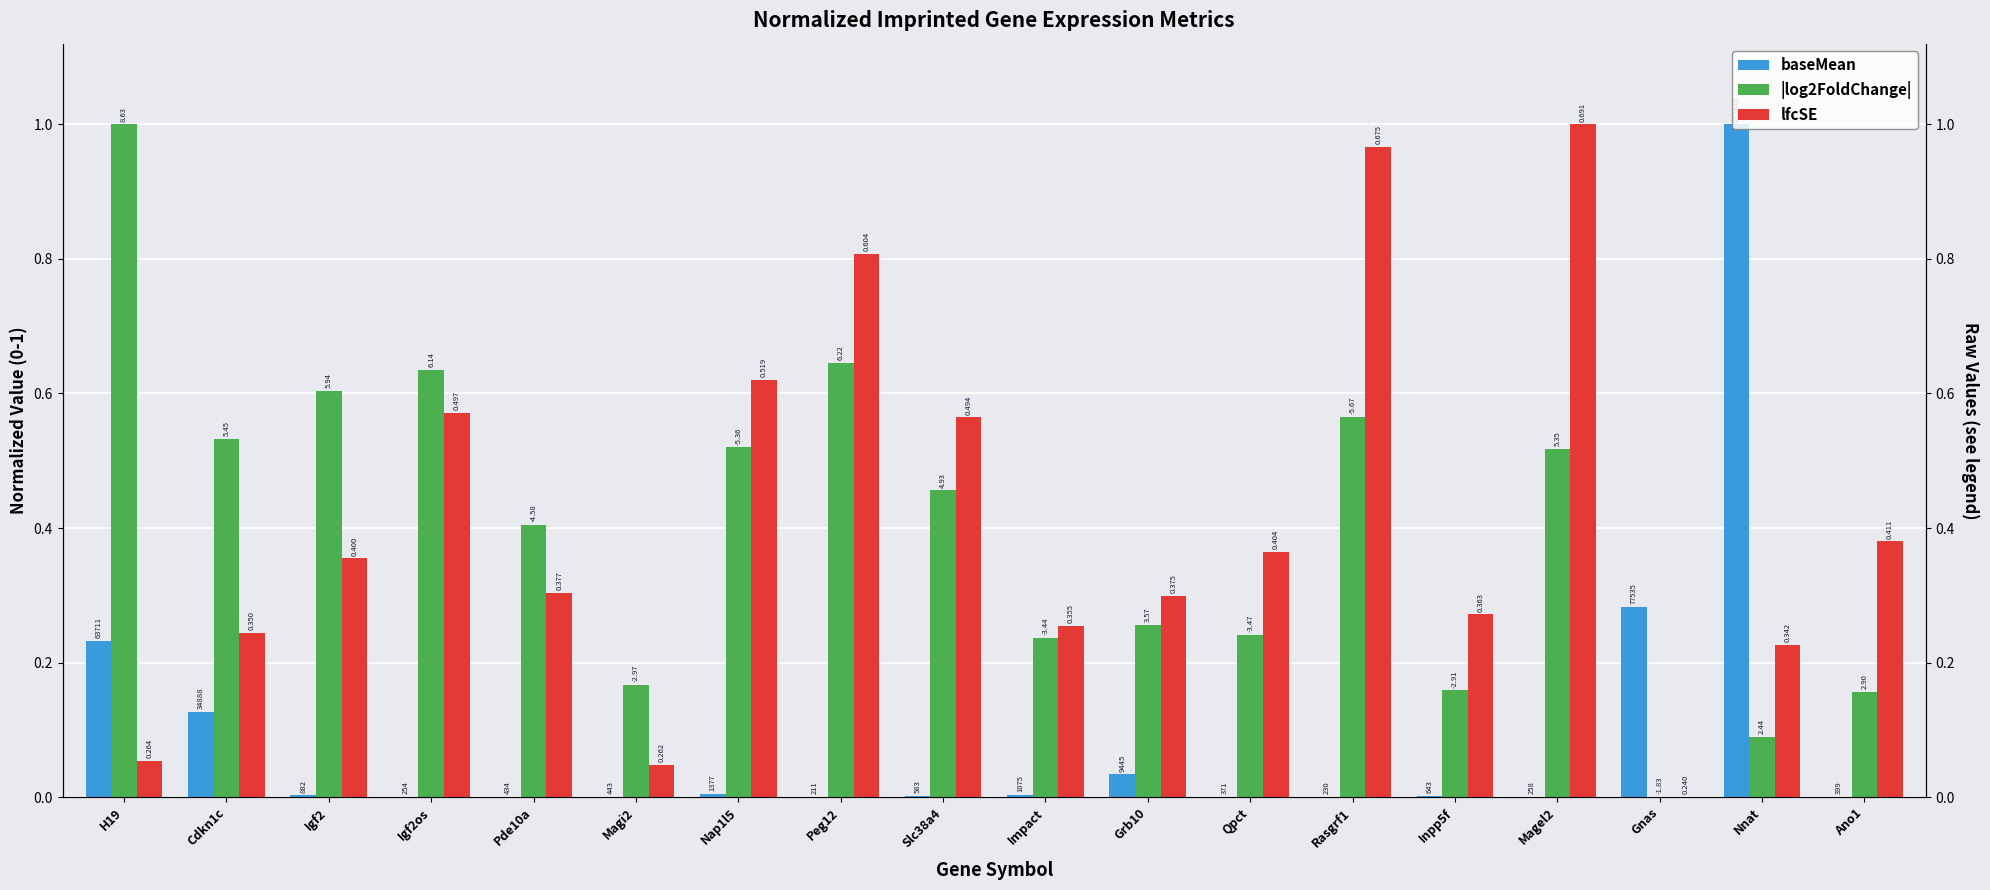

The |log2FoldChange| series shows 0.2 at Qpct. True or false?

False